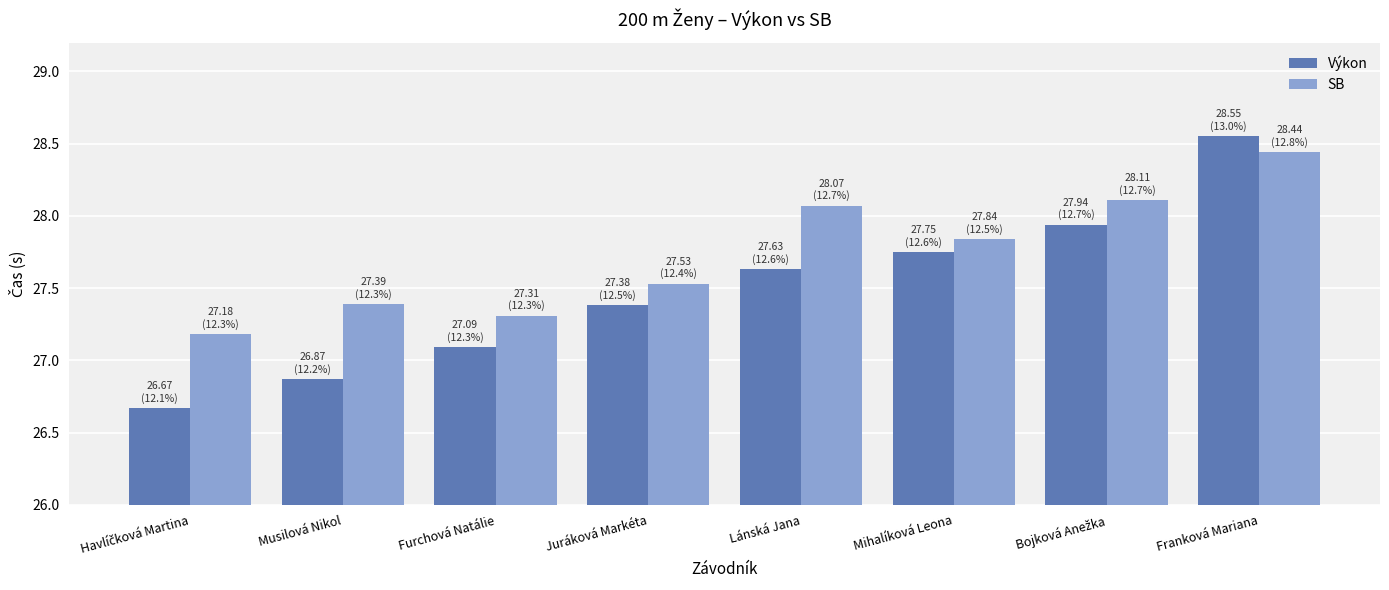

What is the minimum value shown in the chart?

26.7